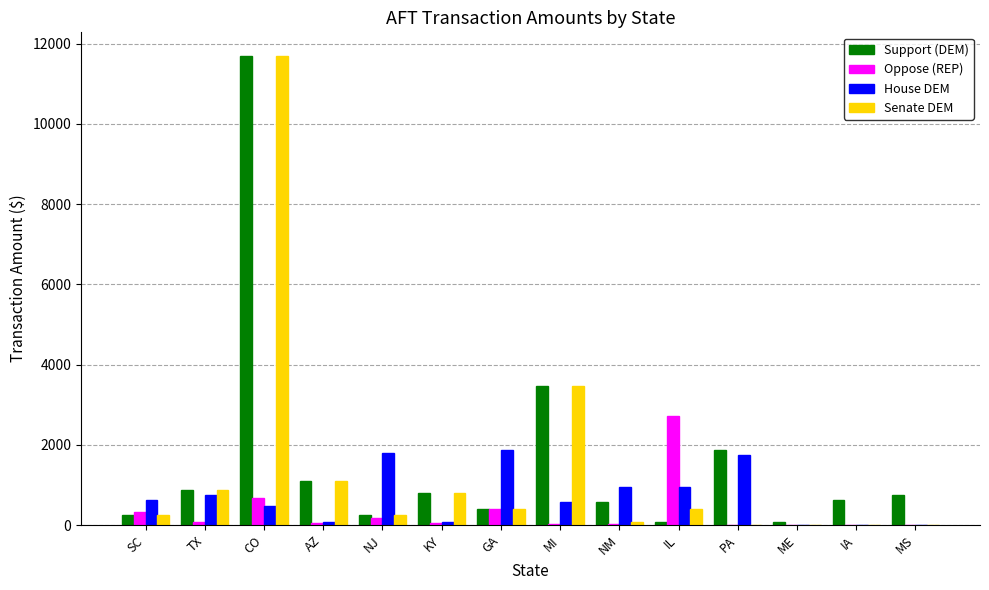

The value of Oppose (REP) at IL is 3610.1. True or false?

False